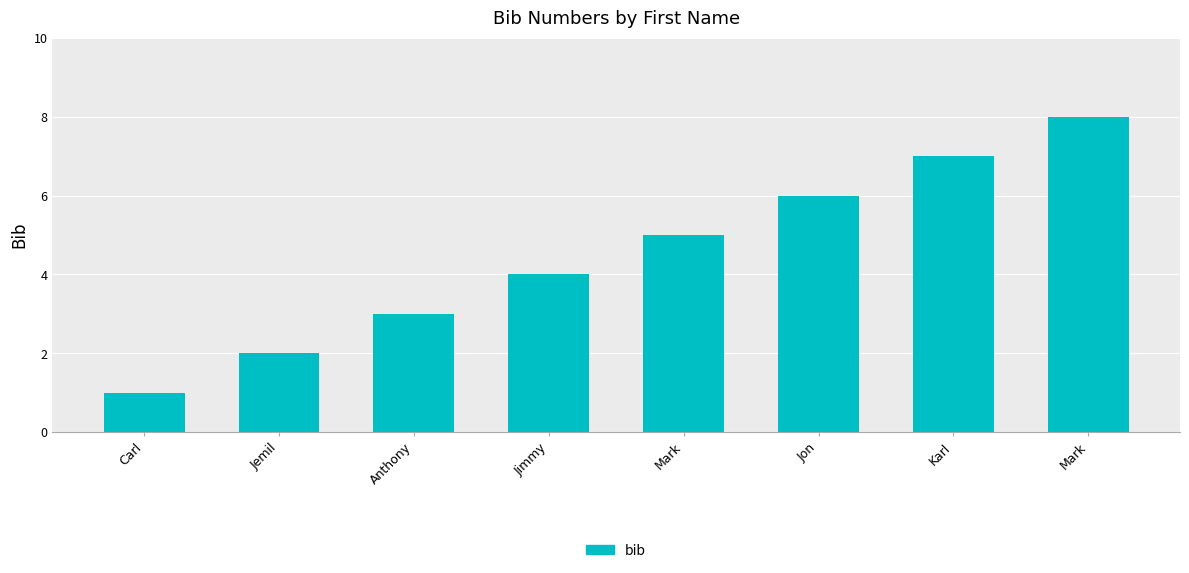

What is the label of the 8th bar from the left?

Mark